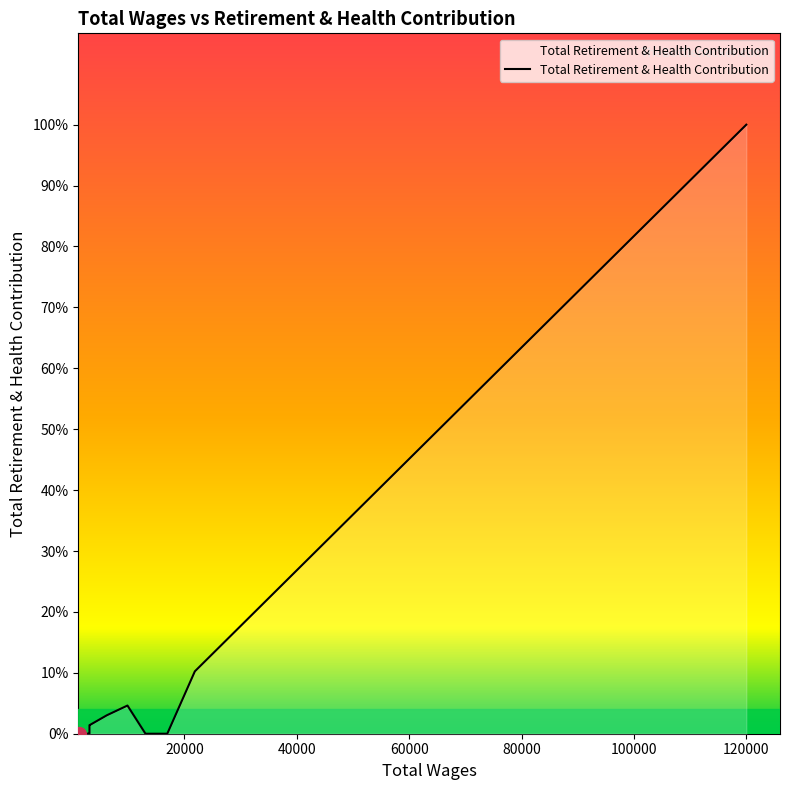

How many lines are shown in the chart?

1